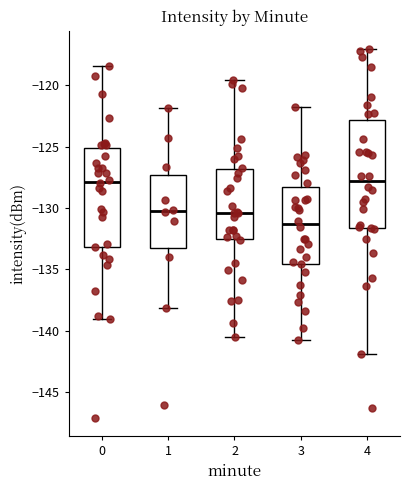

Where is the lower edge of the box at x = 2 on the y-axis? The values are not printed on the chart, so give them approximately, as read against the axis.

-132.5